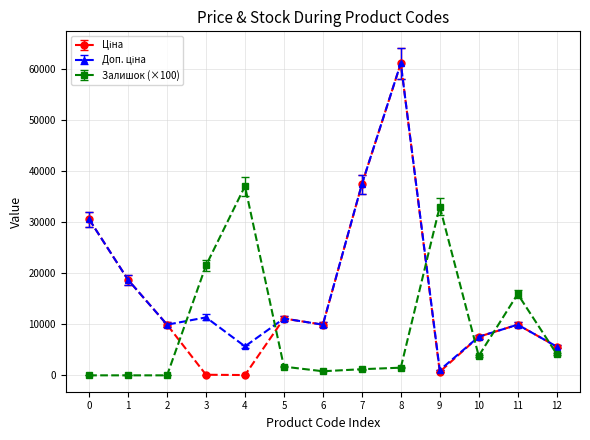

True or false: Залишок (×100) has more than 0 interior local peaks.

True